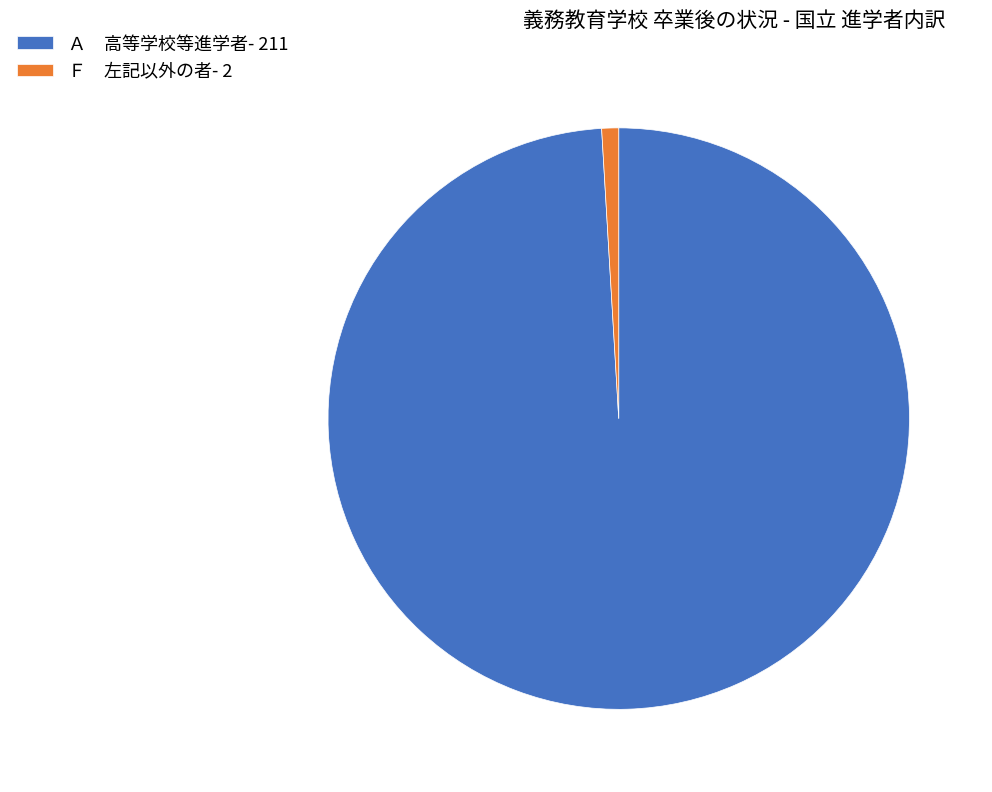

Rank the categories by value from lowest to highest.

Ｆ 左記以外の者- 2, Ａ 高等学校等進学者- 211